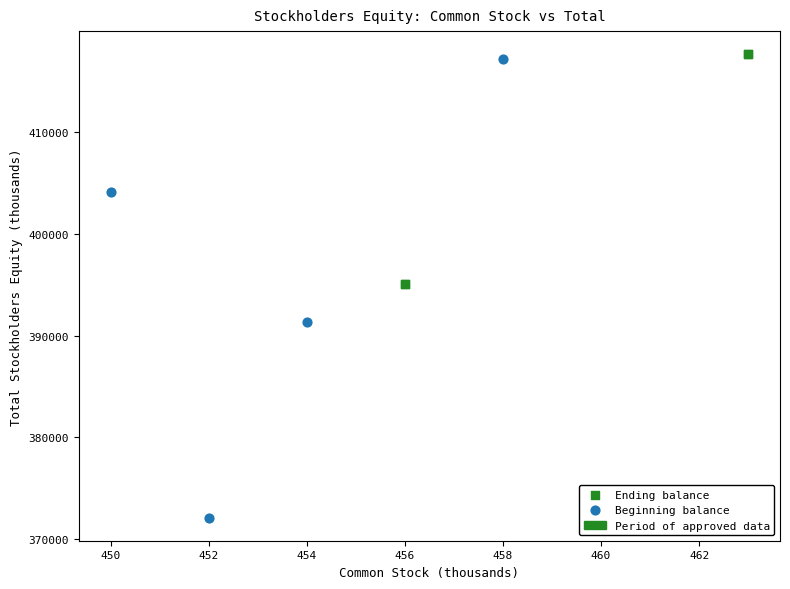

Which series reaches the maximum Y coordinate?

Ending balance